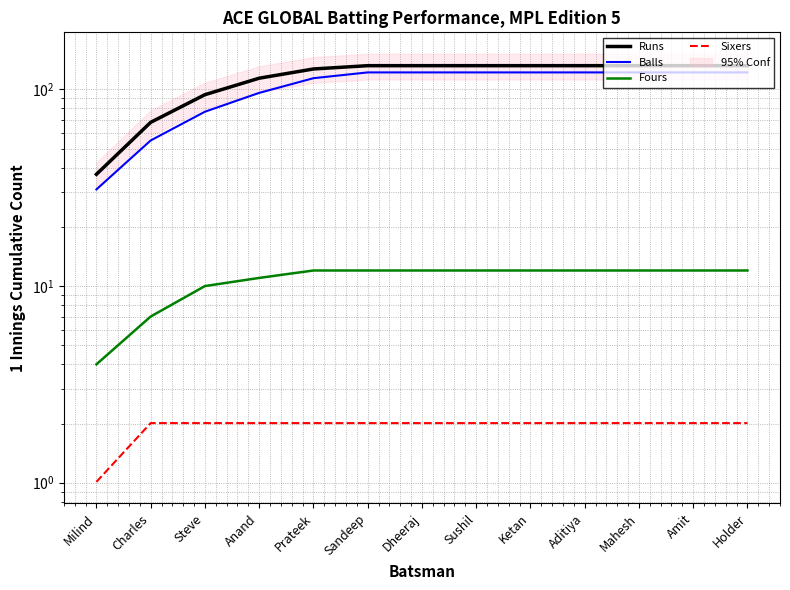

True or false: Balls and Runs cross at least once.

False